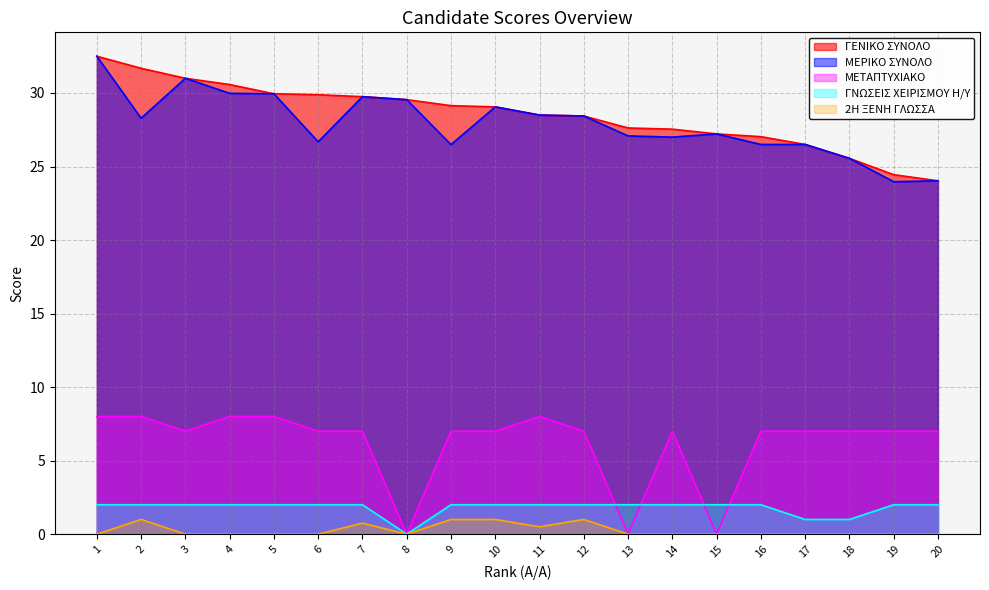

At how many categories does at least one series exceed 19?

20